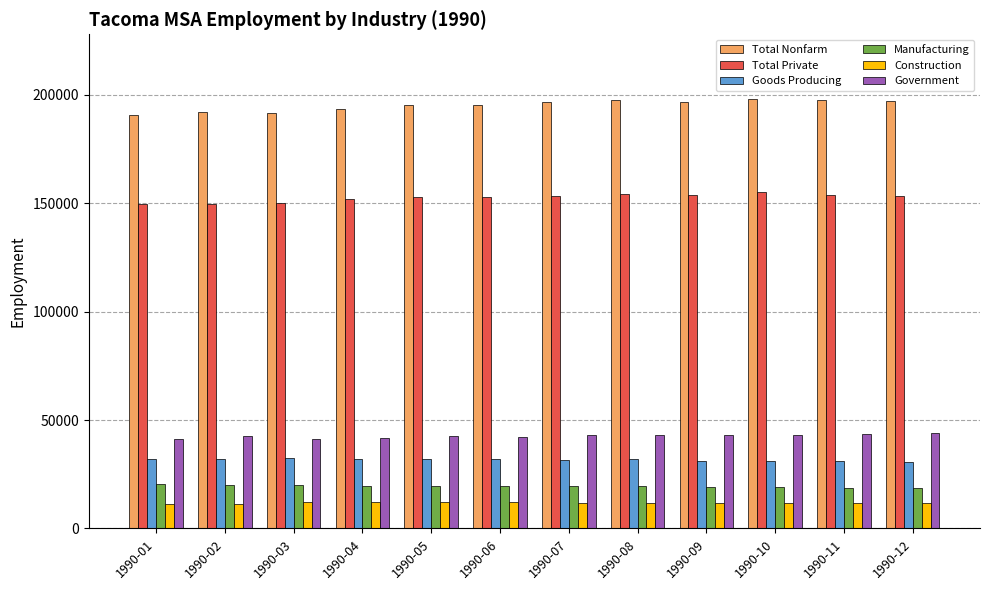

What is the value of the Manufacturing bar at the 11th from the left?

18700